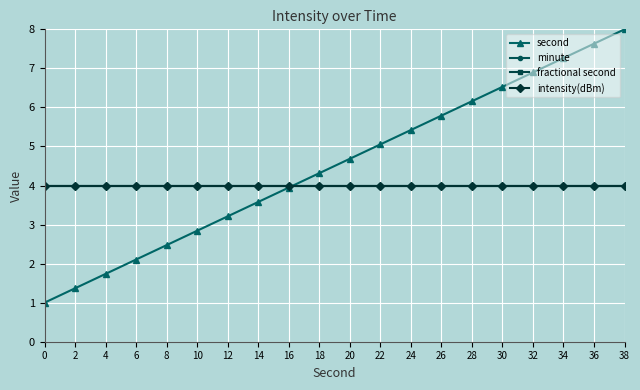

Does the chart have visible grid lines?

Yes